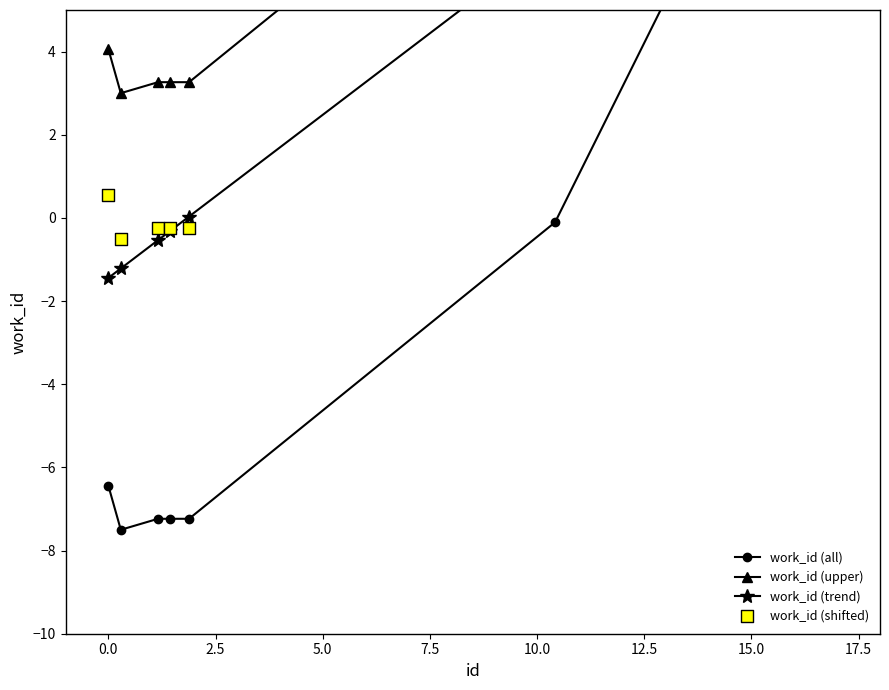

What is the total value across all series at 7.5?

-4.2